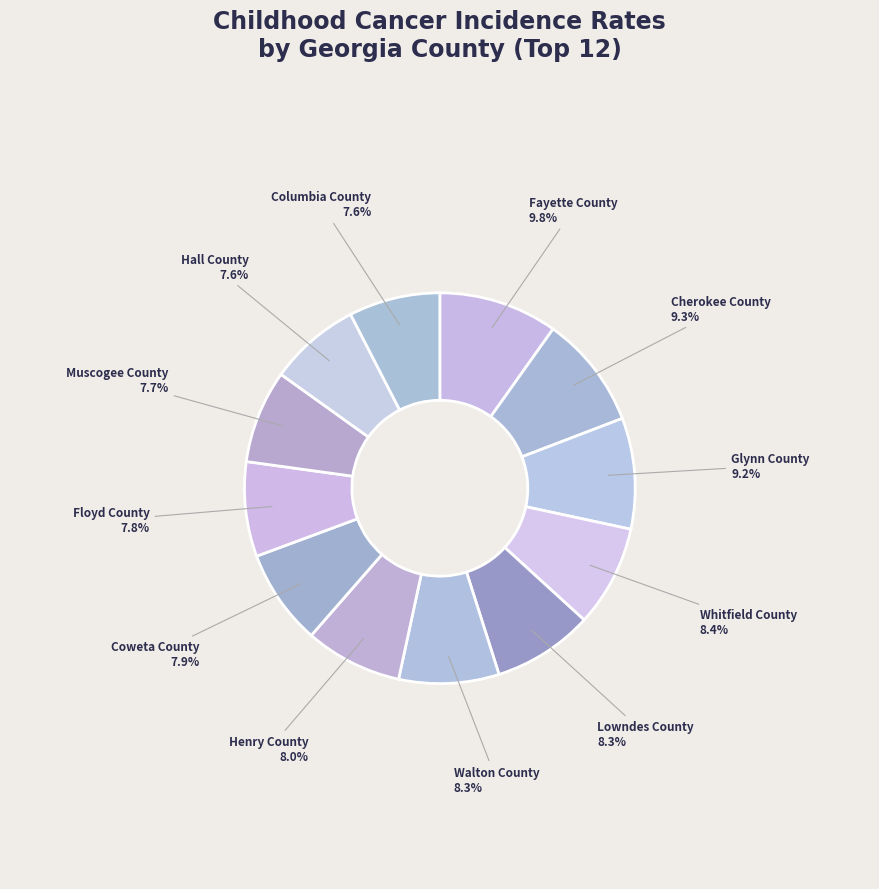

Which has a higher value, Columbia County or Fayette County?

Fayette County